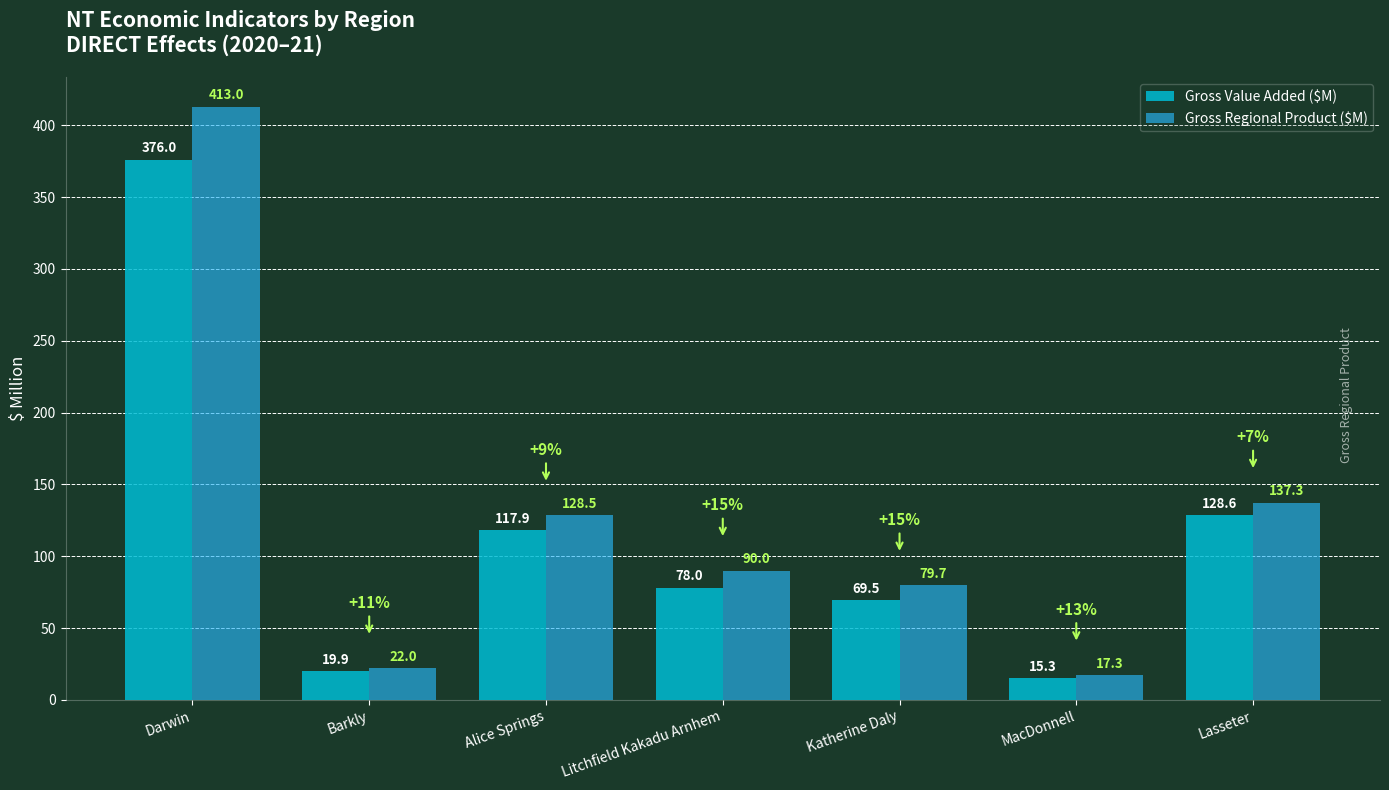

Count the number of categories in the chart.

7